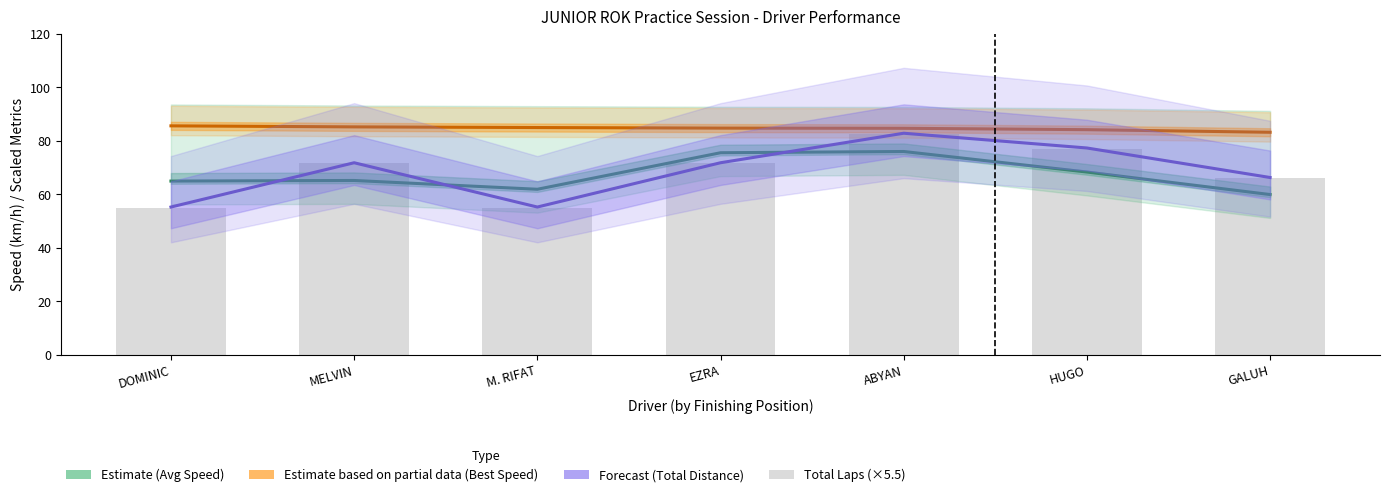

Which has a higher value, EZRA or DOMINIC?

EZRA